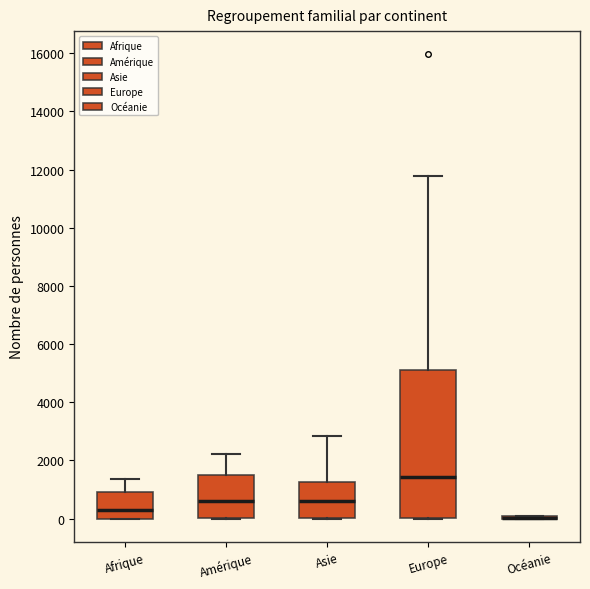

Reading left to right, transcribe this box plot: for each box, give where its median line is, the range the box spans, and where its two whiskers end, as read against the y-axis. The values are not printed on the chart, so give them approximately, as read against the axis.

Afrique: median 400, box 0 to 1000, whiskers 0 to 1400
Amérique: median 600, box 0 to 1600, whiskers 0 to 2200
Asie: median 600, box 0 to 1200, whiskers 0 to 2800
Europe: median 1400, box 0 to 5200, whiskers 0 to 11800
Océanie: box collapsed to a line at 0, whiskers 0 to 200